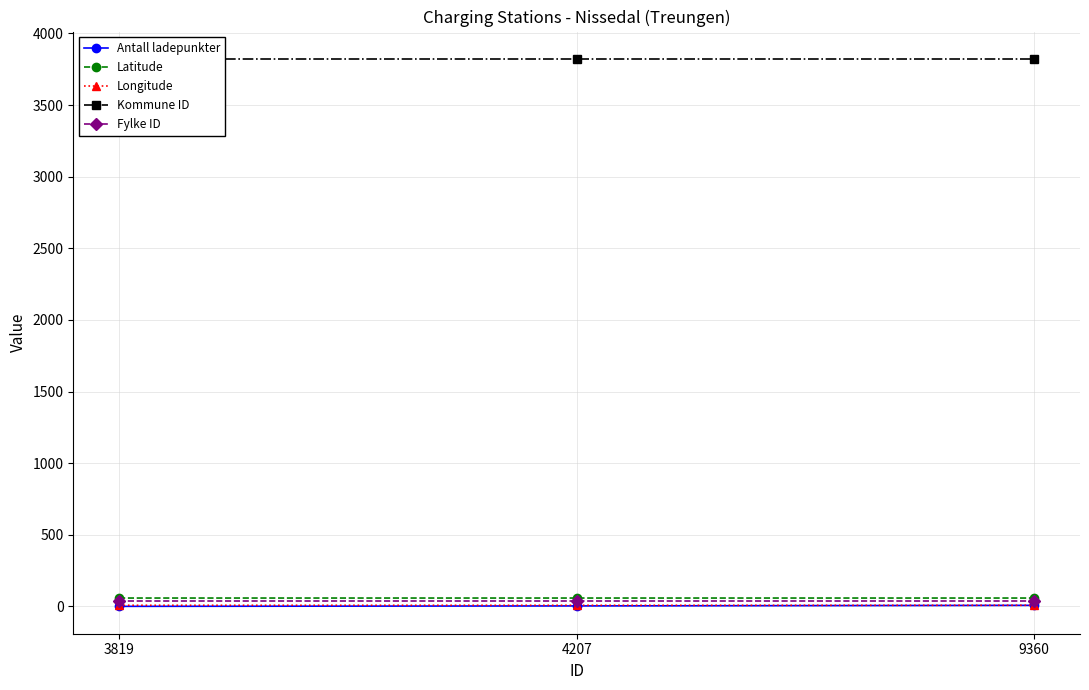

Reading right to left, transcribe all the data shown in this chart.

Antall ladepunkter: 9360=8.0	4207=4.0	3819=1.0
Latitude: 9360=59.0	4207=59.0	3819=59.0
Longitude: 9360=8.5	4207=8.5	3819=8.5
Kommune ID: 9360=3822.0	4207=3822.0	3819=3822.0
Fylke ID: 9360=38.0	4207=38.0	3819=38.0